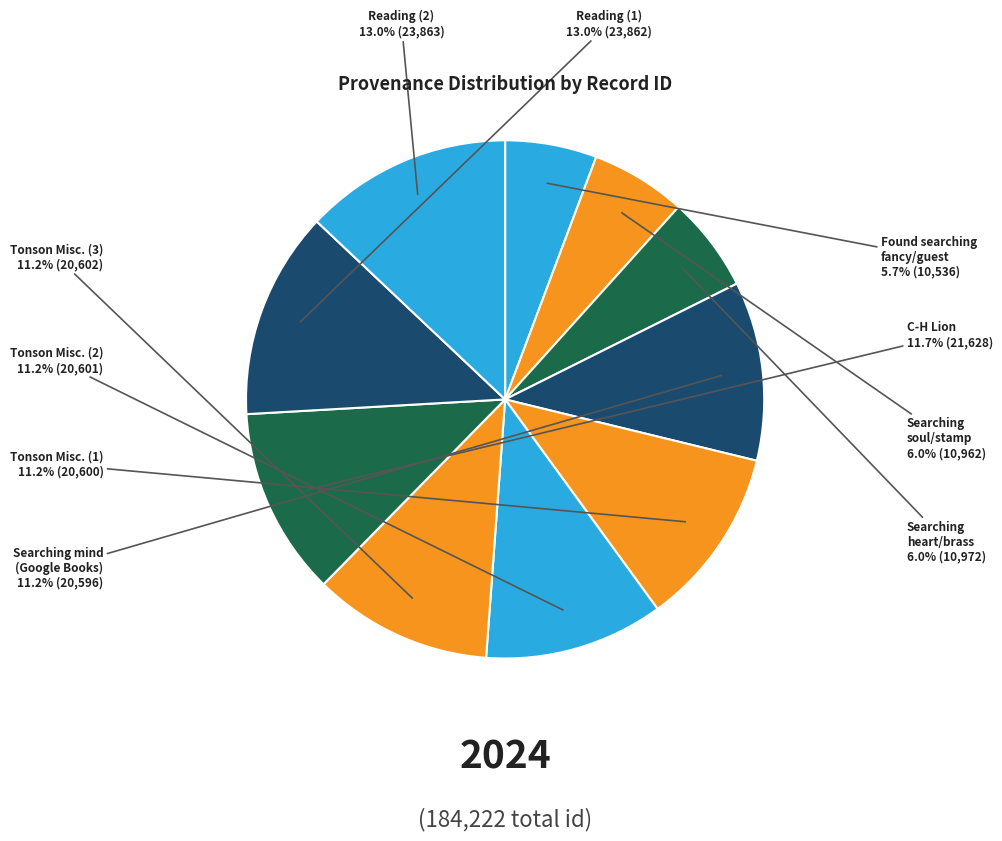

How many segments does this pie chart have?

10